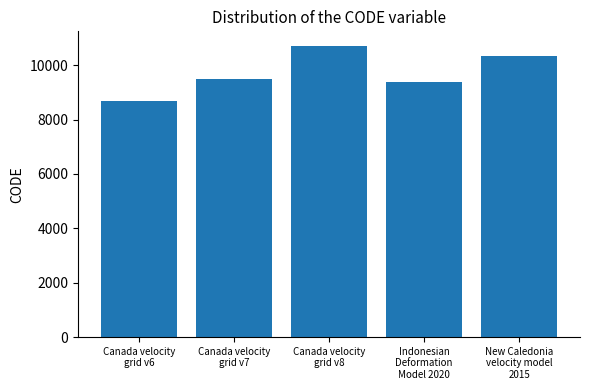

How many bars are there in total?

5